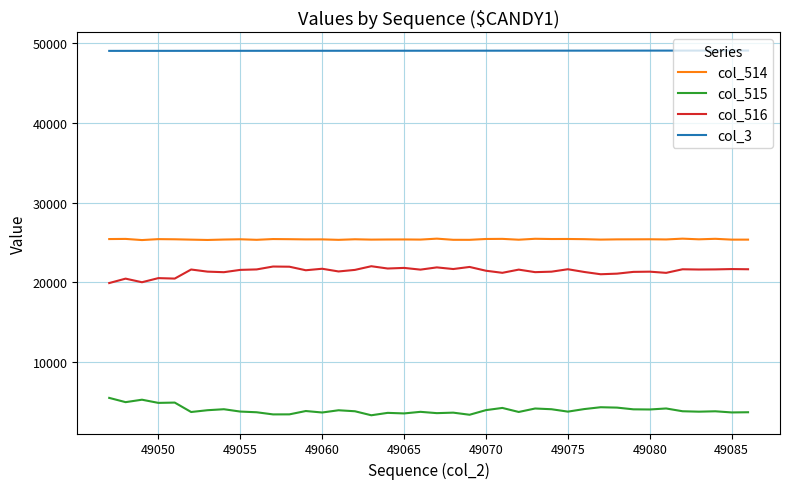

True or false: col_515 and col_516 cross at least once.

False